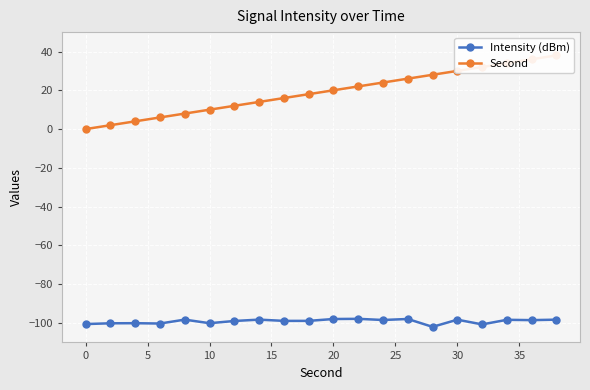

What is the smallest value displayed?

-102.0